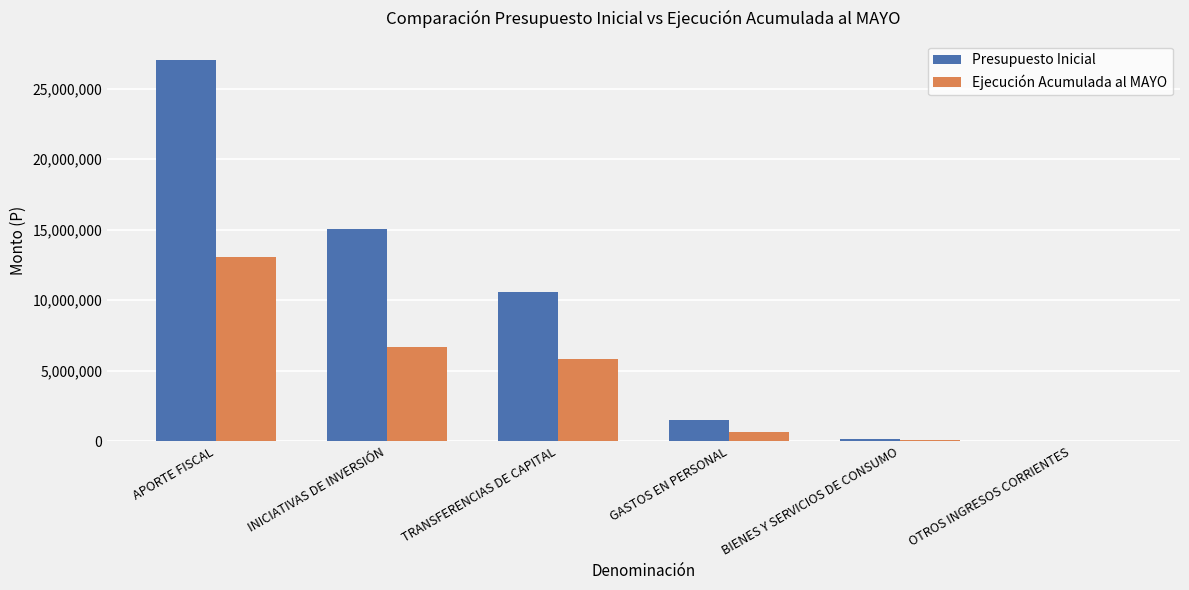

True or false: Presupuesto Inicial has a value of 1526456 at GASTOS EN PERSONAL.

True